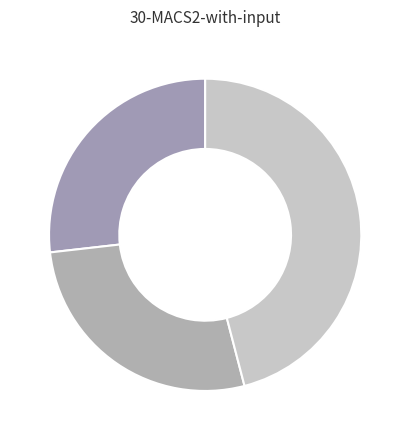

How many segments does this pie chart have?

3